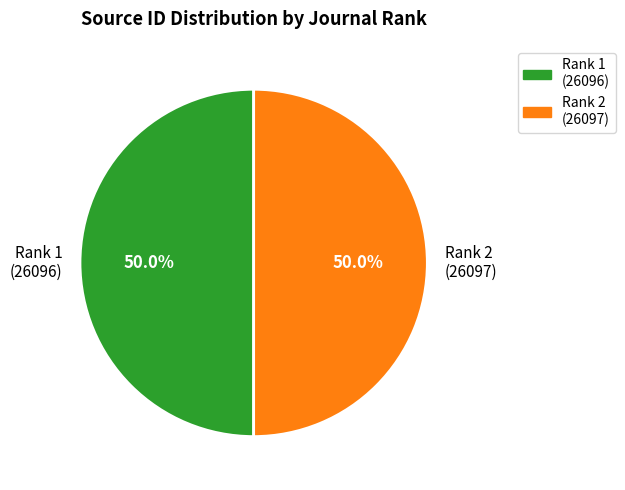

What portion of the pie excludes Rank 2 (26097)?

50.0%